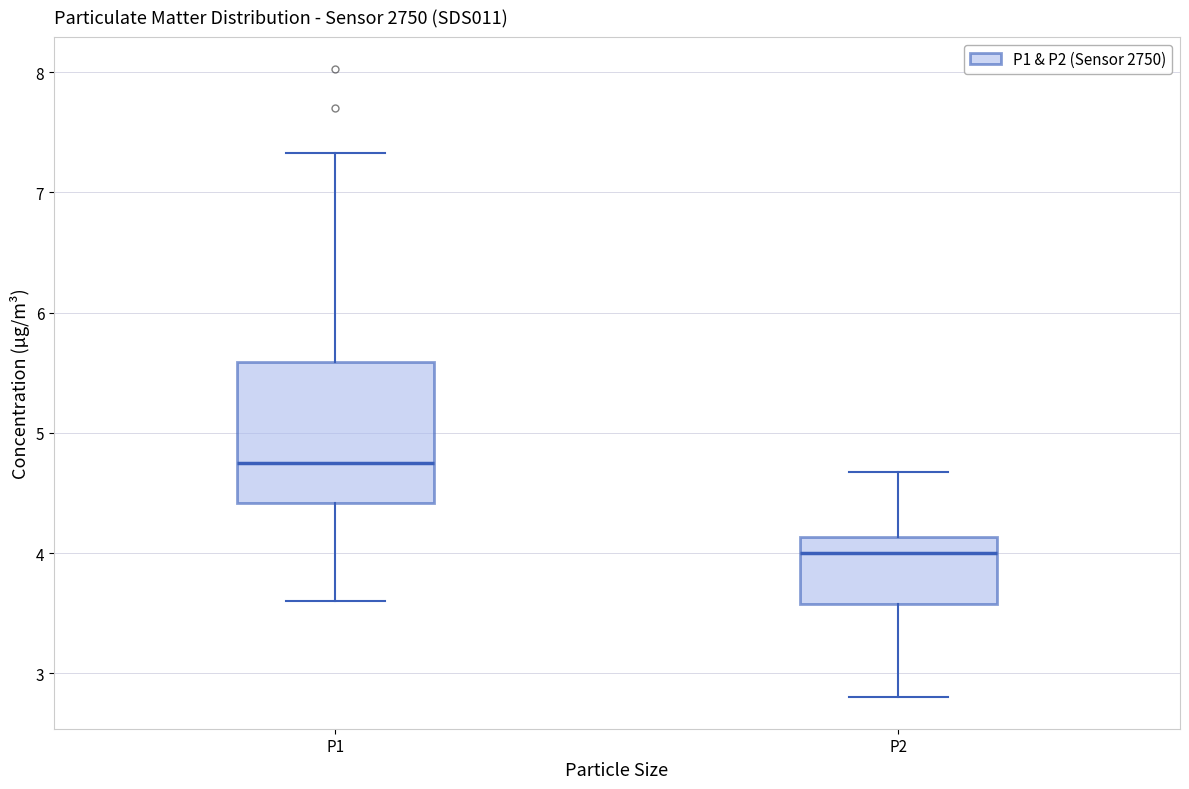

Where does the upper whisker of the box for P2 end on the y-axis? The values are not printed on the chart, so give them approximately, as read against the axis.

4.7